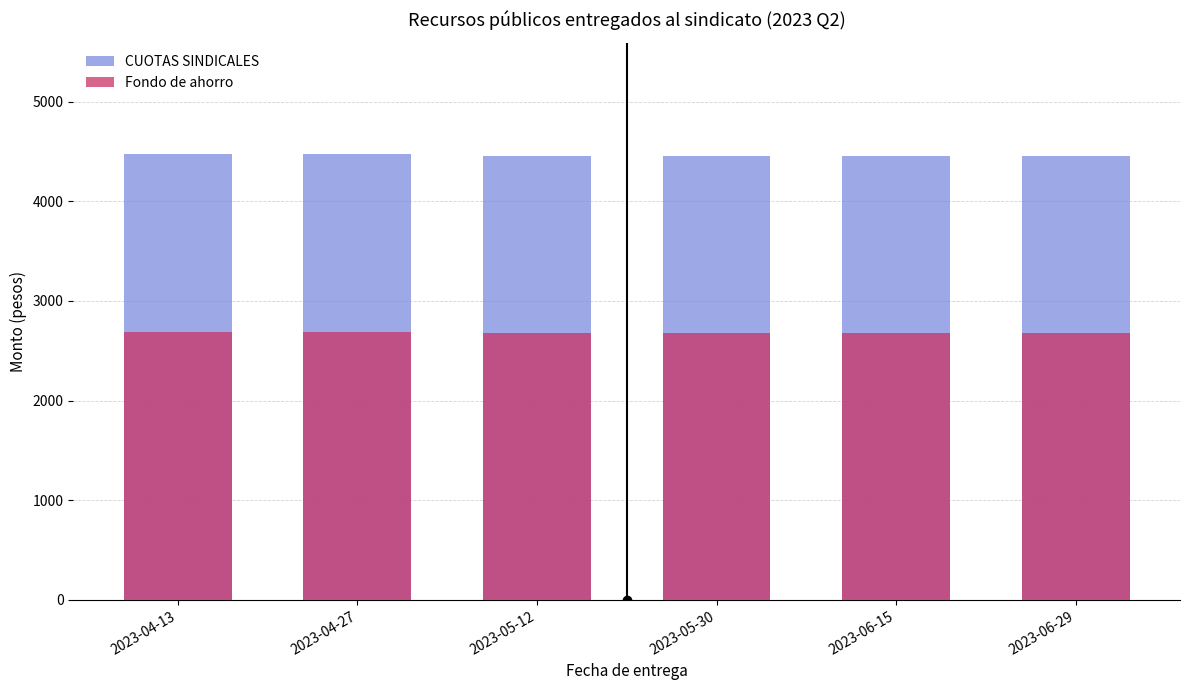

At which category does the chart reach its minimum across all series?

2023-05-12